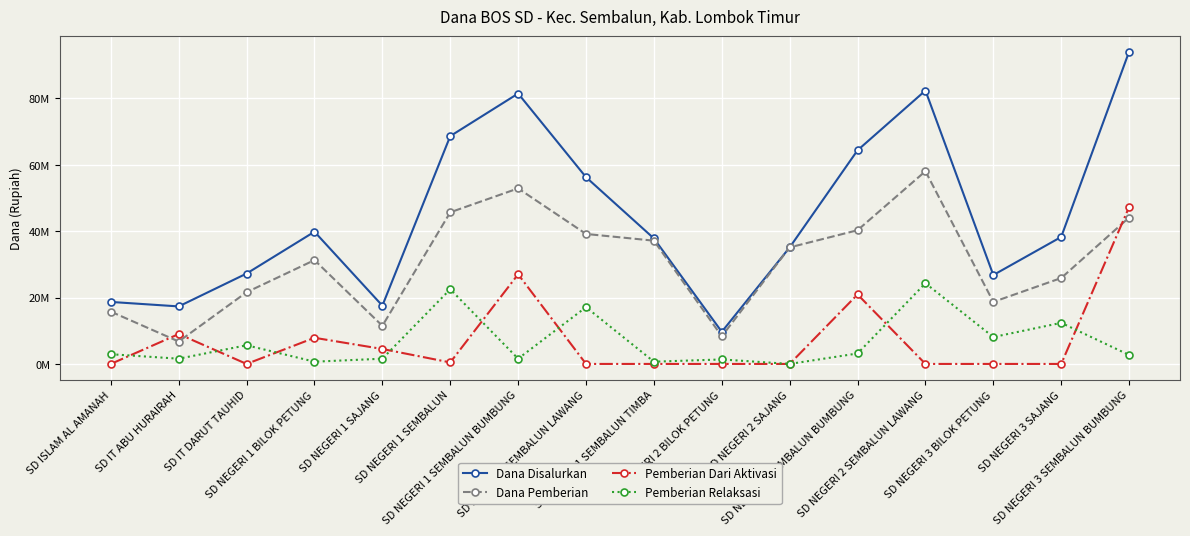

What is the sum of all Pemberian Dari Aktivasi values?

117000000